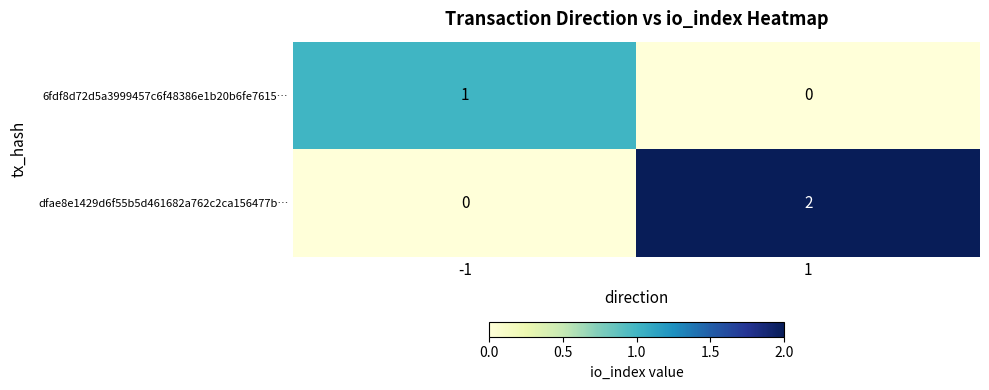

How many categories are shown in the chart?

2